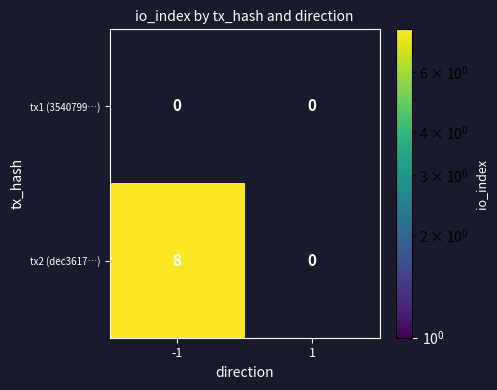

The value of tx2 (dec3617…) at -1 is 5. True or false?

False